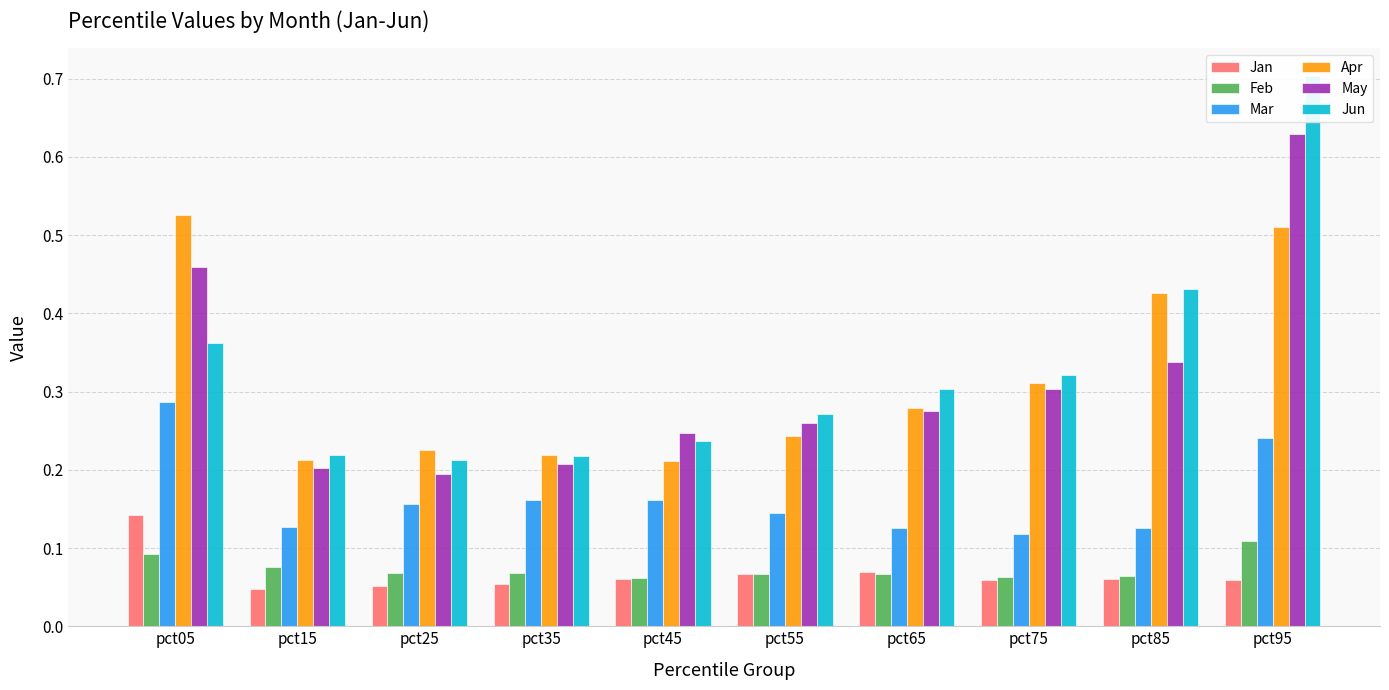

True or false: Mar has a value of 0.2 at pct95.

False